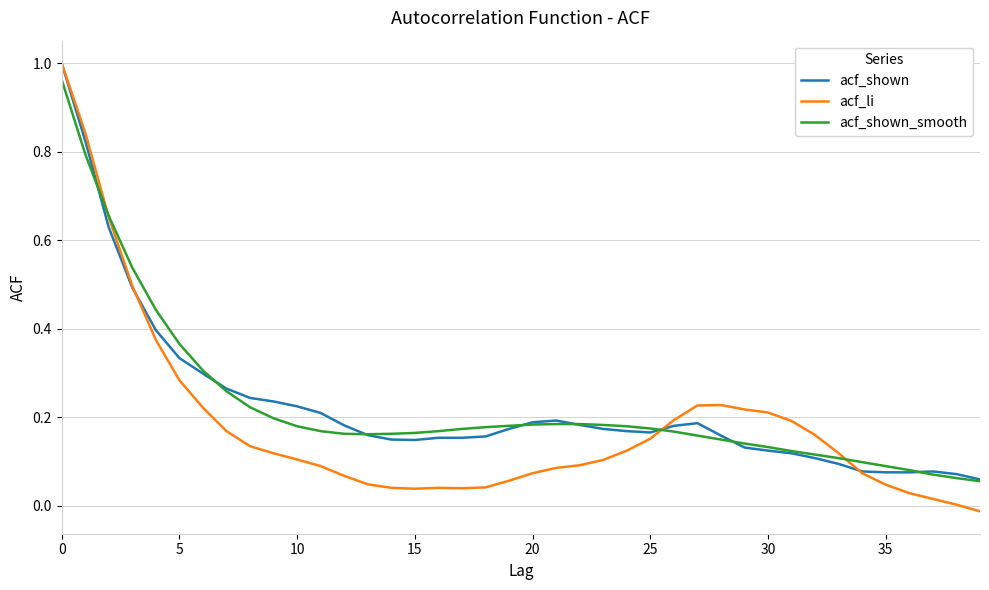

Which series has the widest spread of values?

acf_li